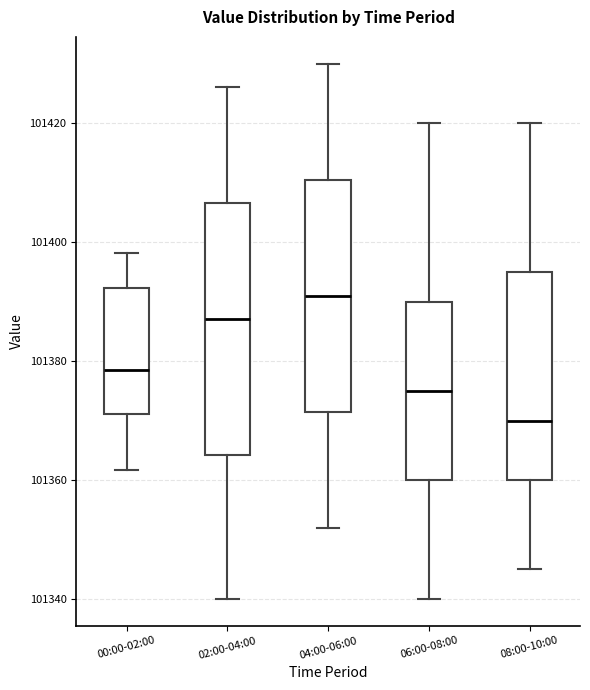

Which box's median line is the lowest?

08:00-10:00